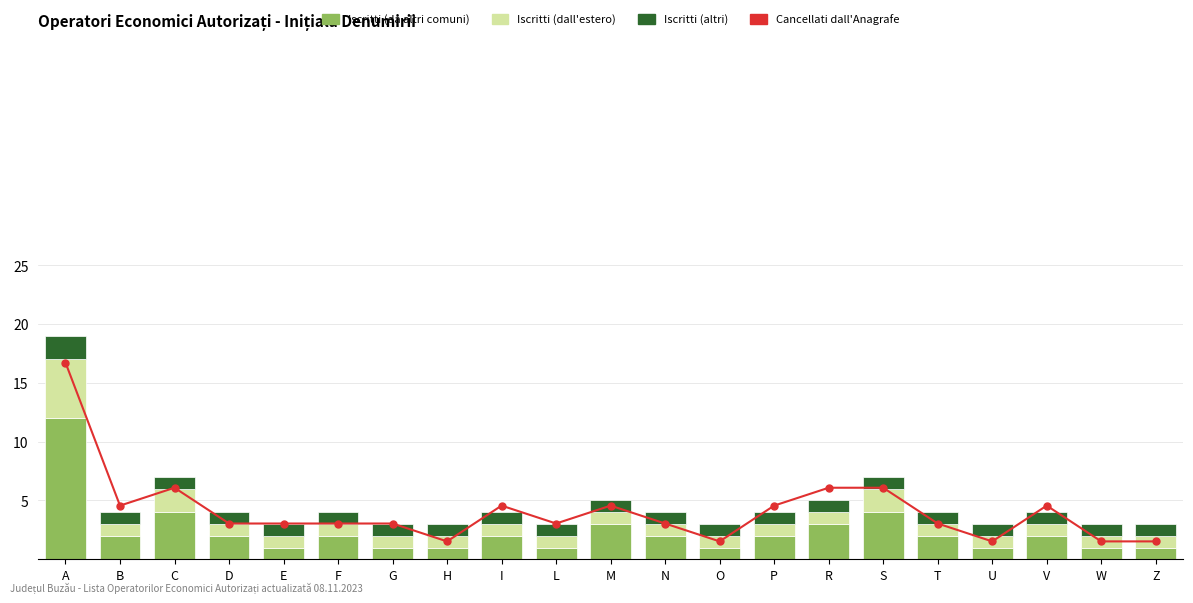

How many data points does each series have?

21